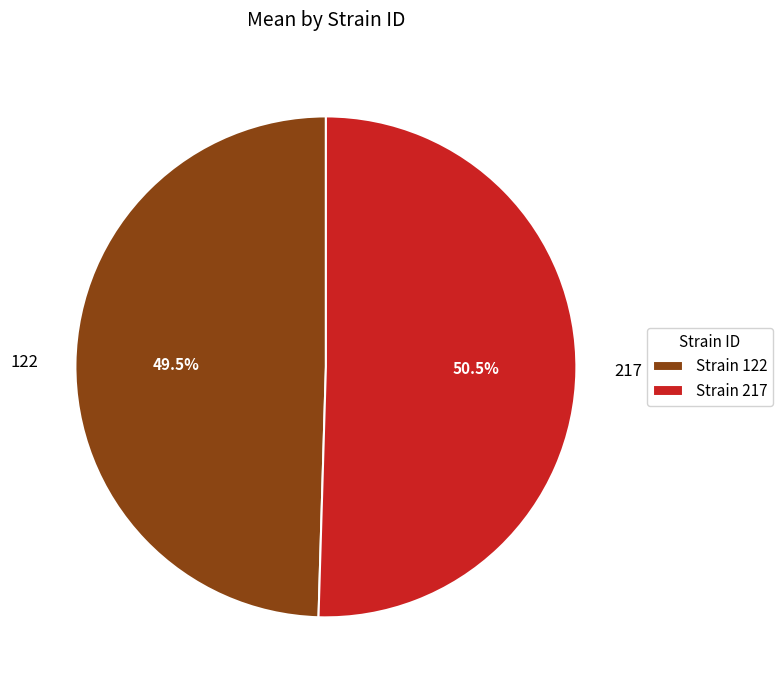

Which has a higher value, 217 or 122?

217